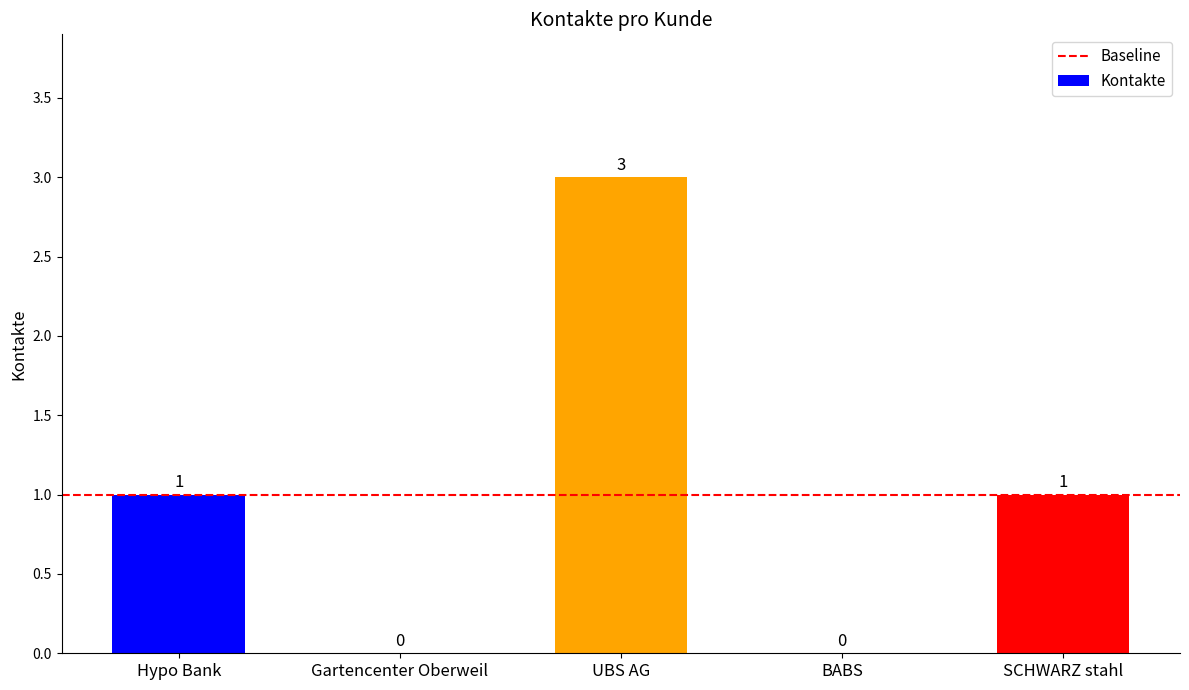

How many values are between 0 and 1?

4